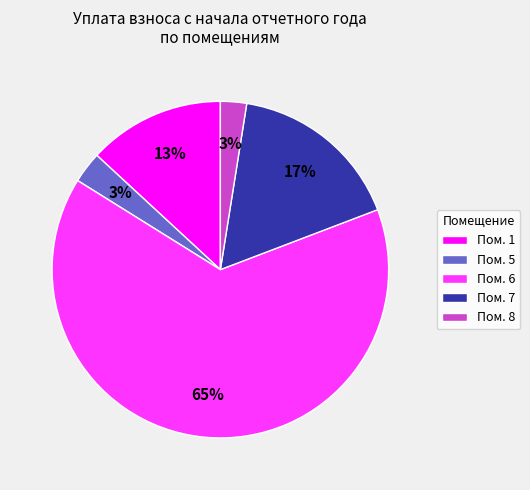

Which category has the biggest portion of the pie?

Пом. 6